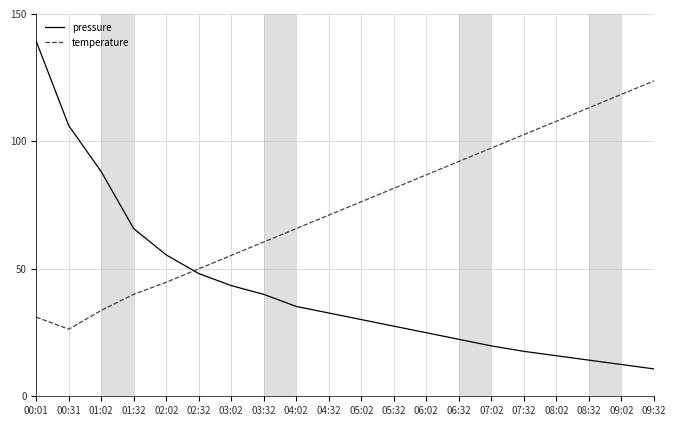

Which series changed the most between 04:02 and 09:32?

temperature